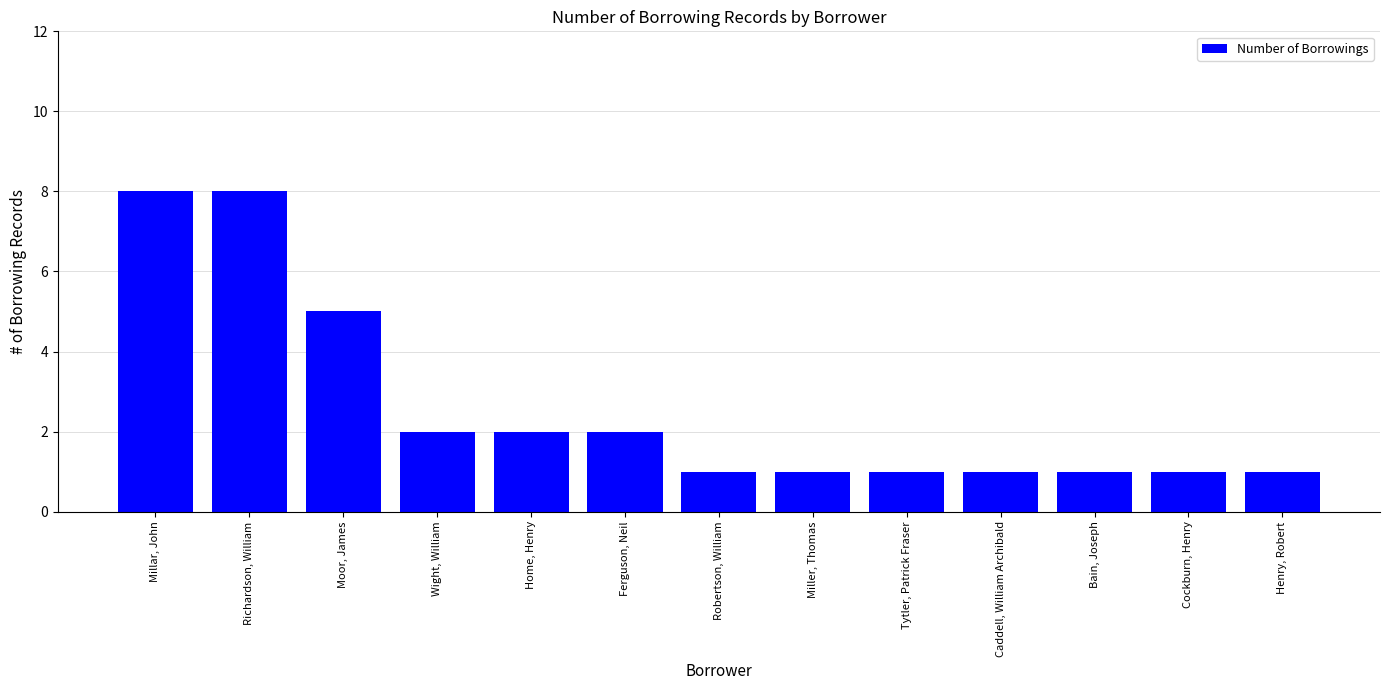

True or false: the data shows 1 at Home, Henry.

False